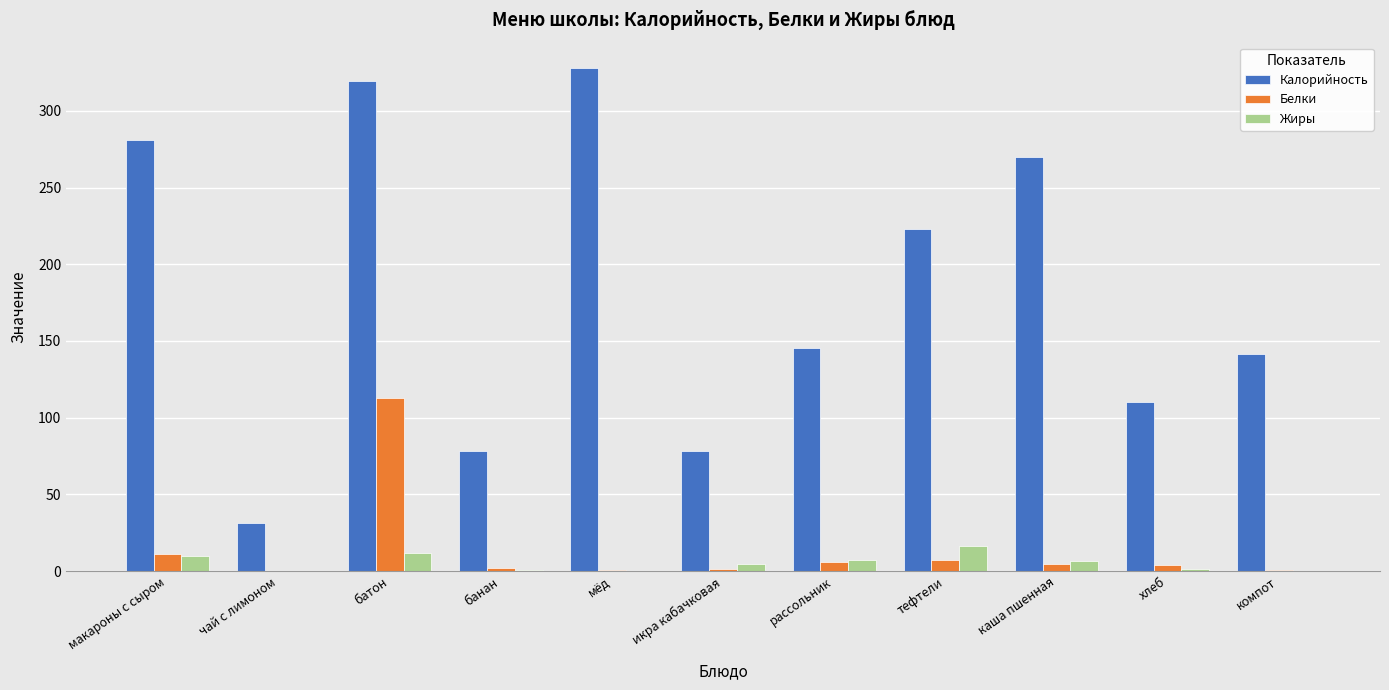

Which category has the highest value in the Калорийность series?

мёд